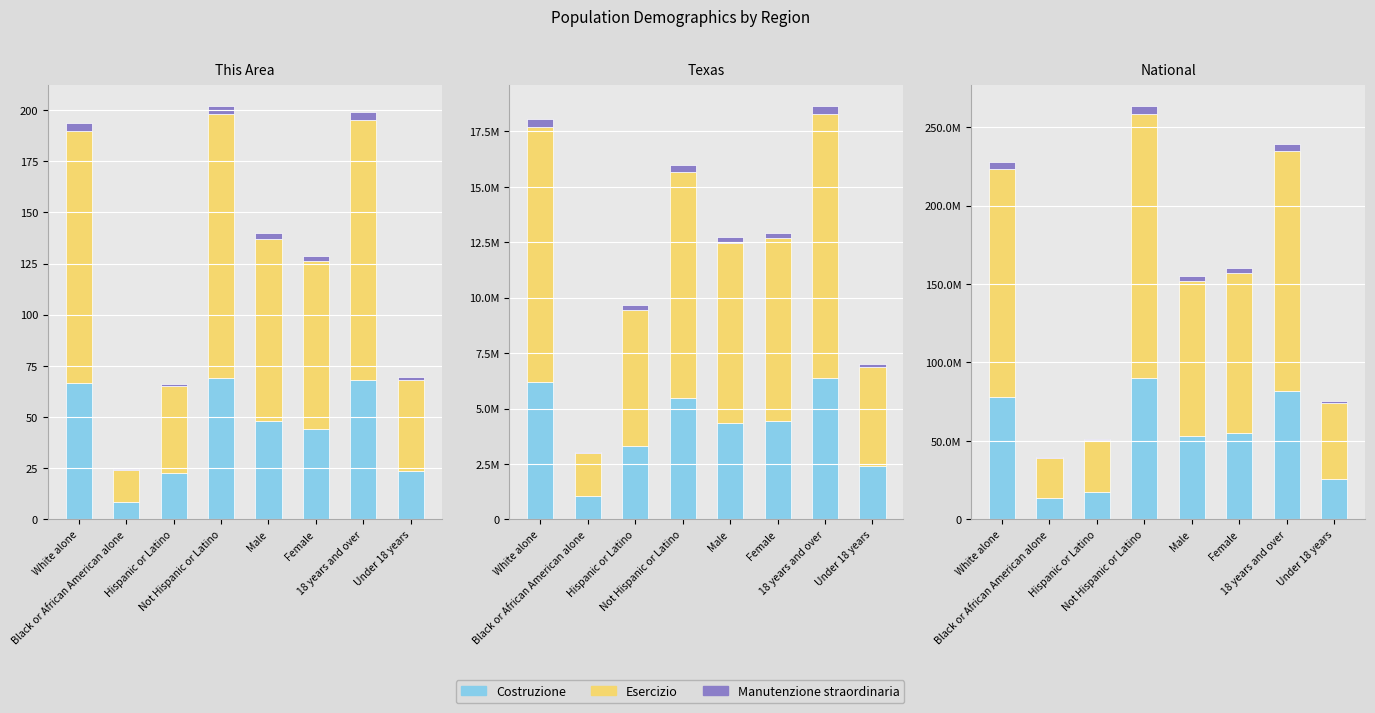

Which series has the widest spread of values?

Esercizio